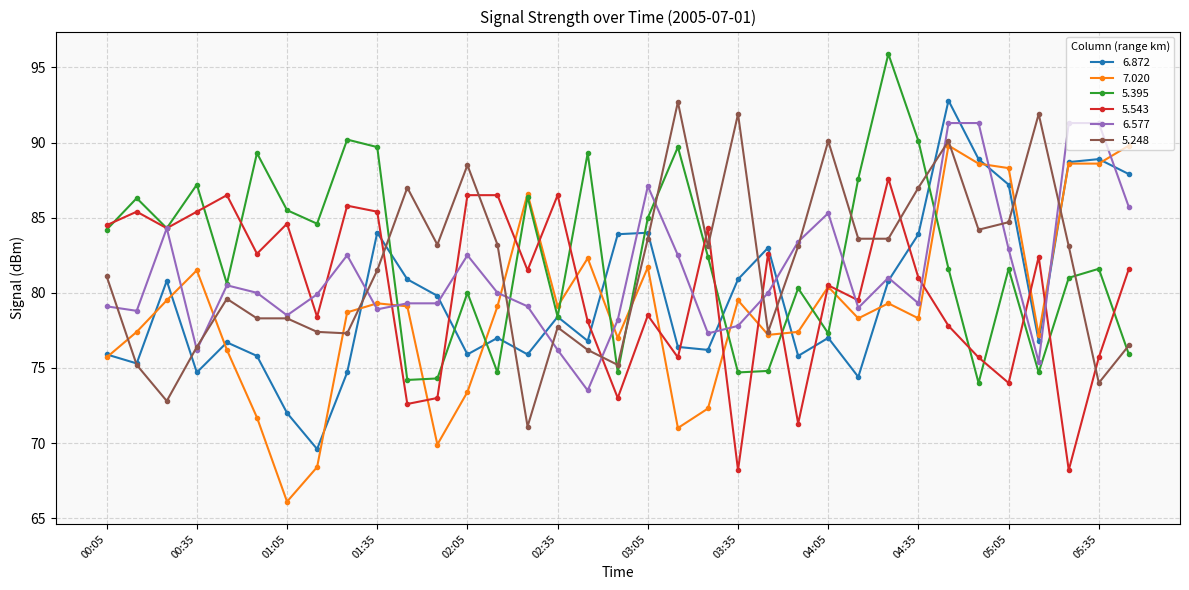

What is the greatest value displayed?

95.9